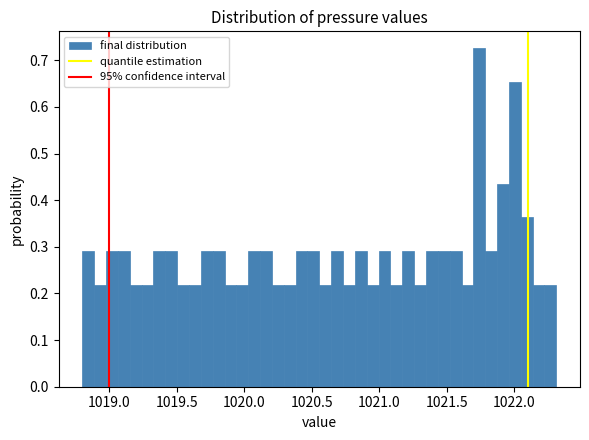

Read against the x-axis, roughly where is the centre of the tallest bar?

1021.75